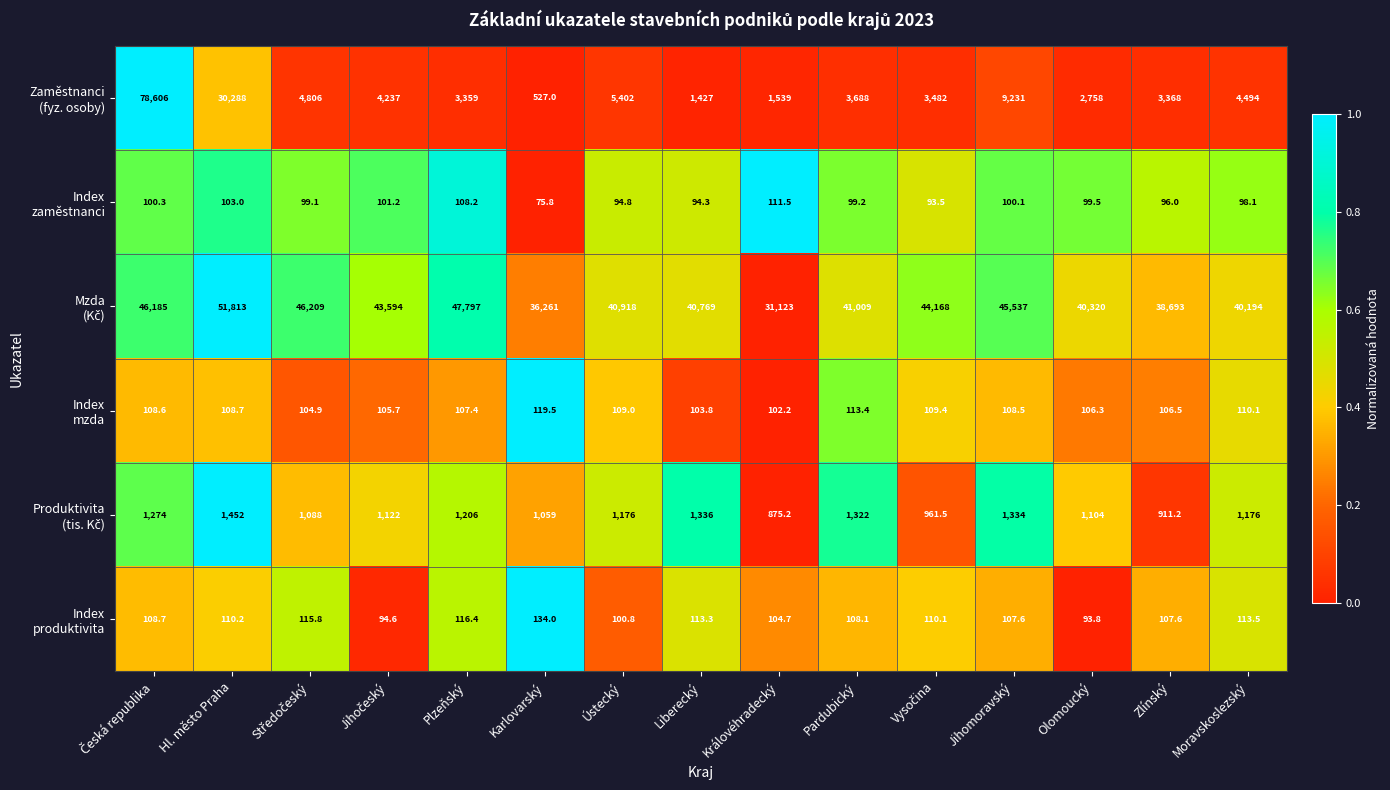

What is the total value across all series at Moravskoslezský?

46185.7